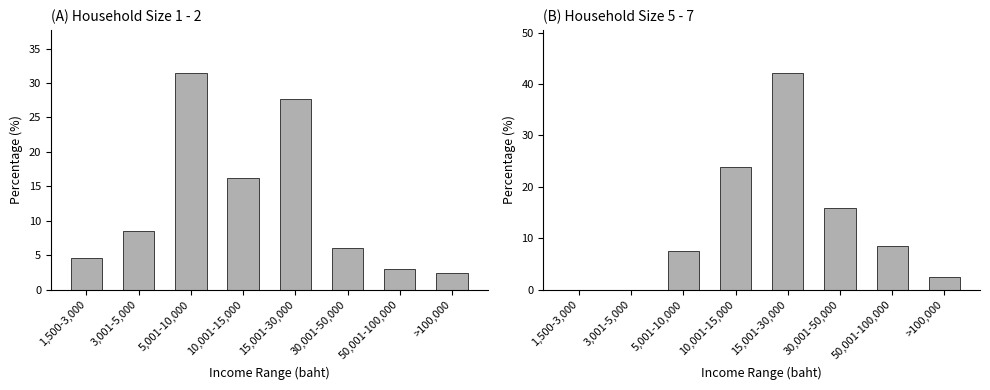

What is the value of the 1 - 2 bar at the 4th from the left?

16.2